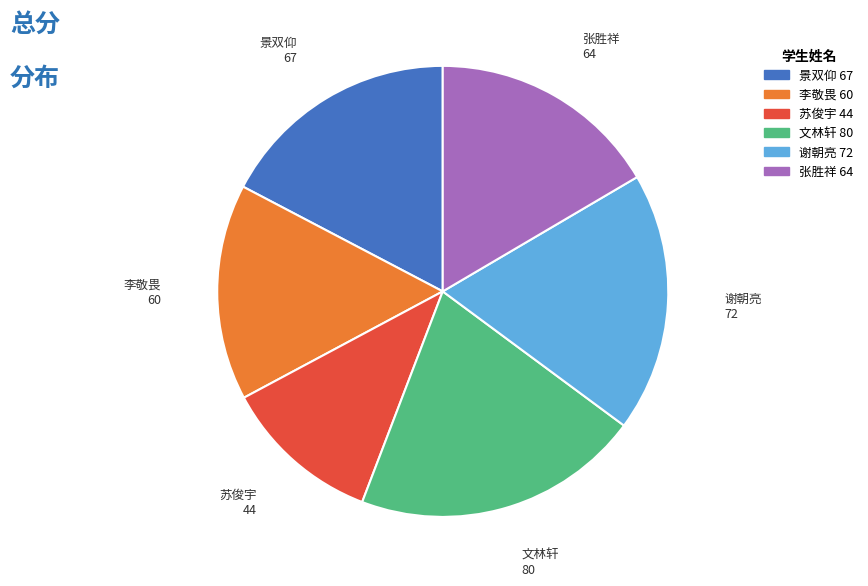

The 苏俊宇 44 slice represents 24% of the pie. True or false?

False